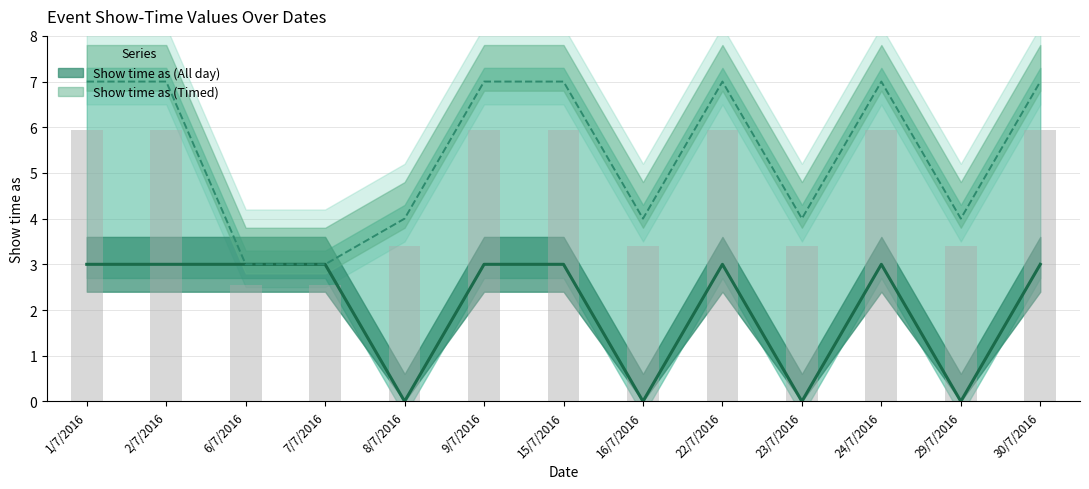

How many values are below 3?

4